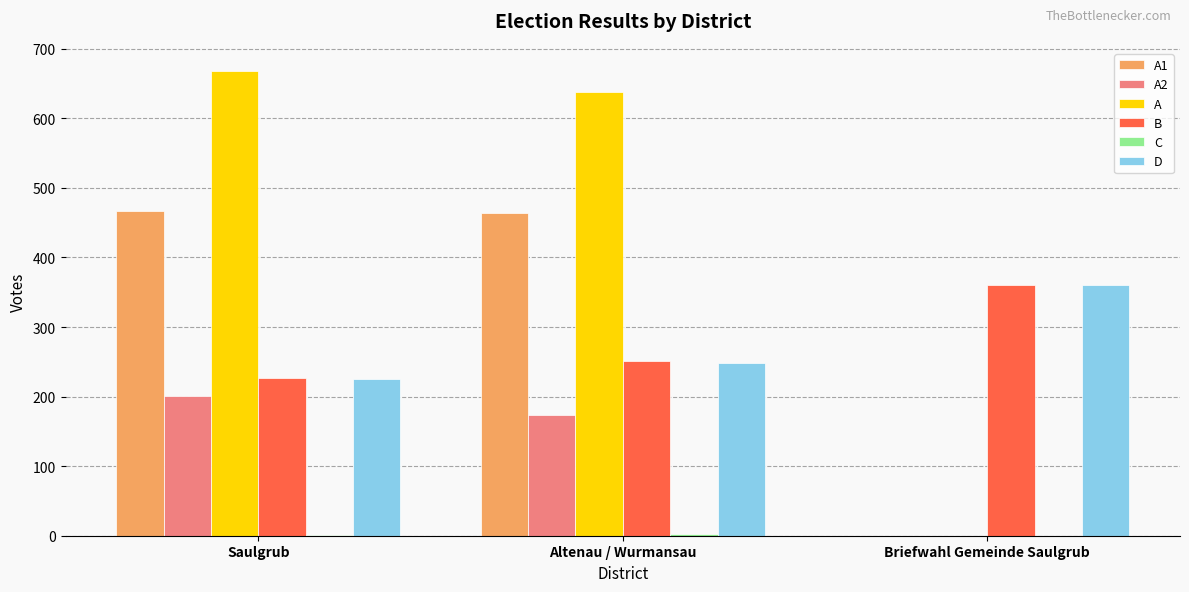

Which series has the largest total across all categories?

A